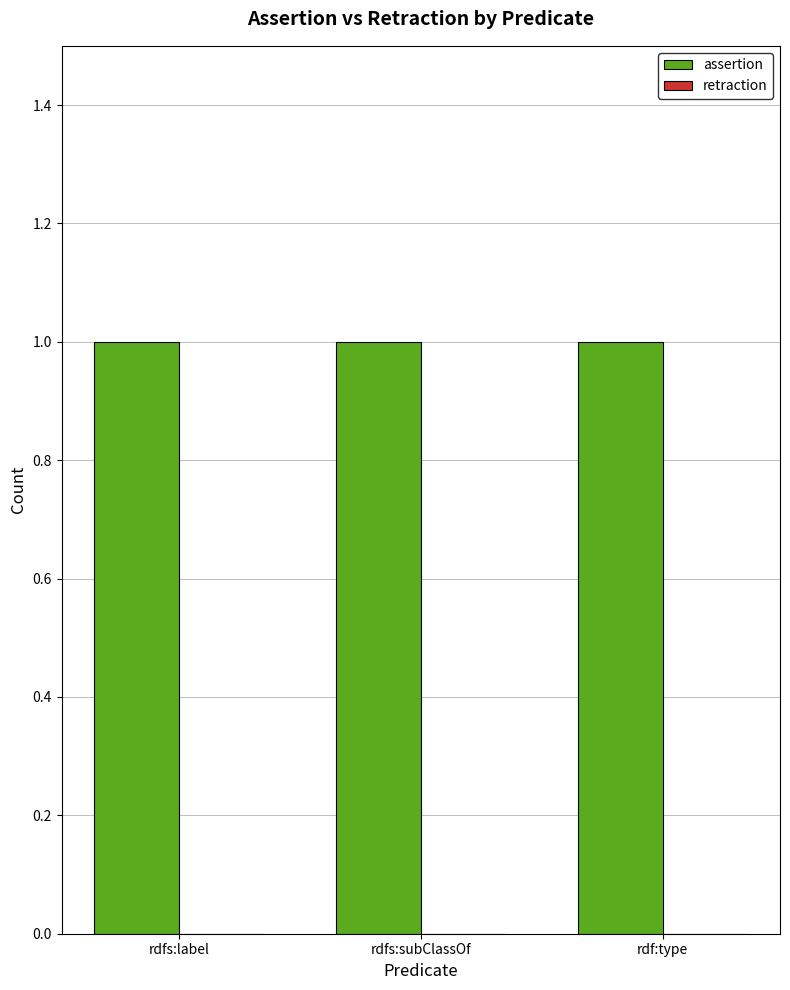

Where is assertion nearest to the value 1?

rdfs:label